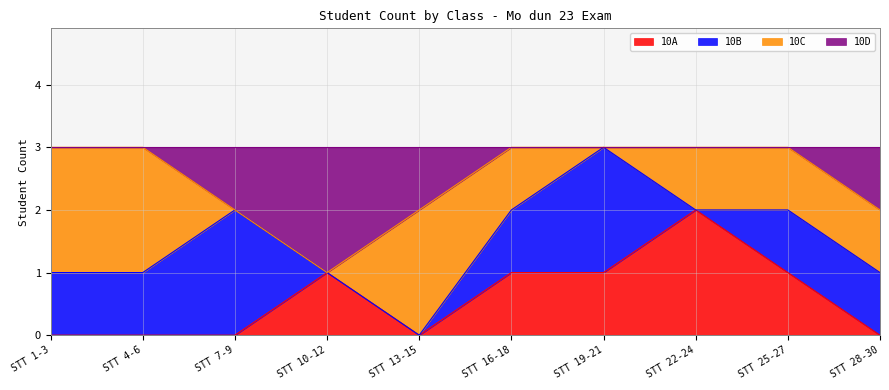

What is the total value across all series at STT 13-15?

3